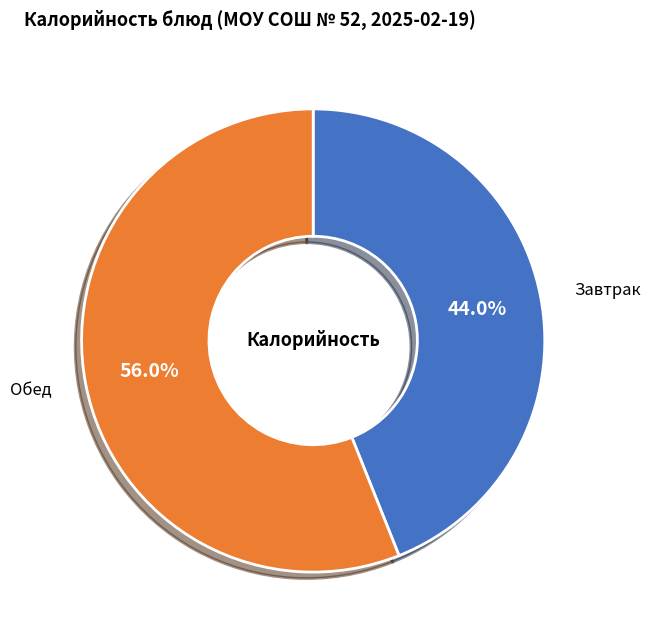

Approximately how many times larger is the value at Завтрак compared to Обед?

0.8